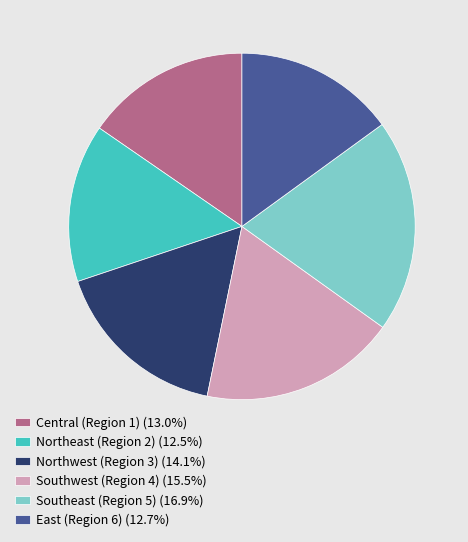

Combined, do Central (Region 1) (13.0%) and East (Region 6) (12.7%) account for over 50%?

No